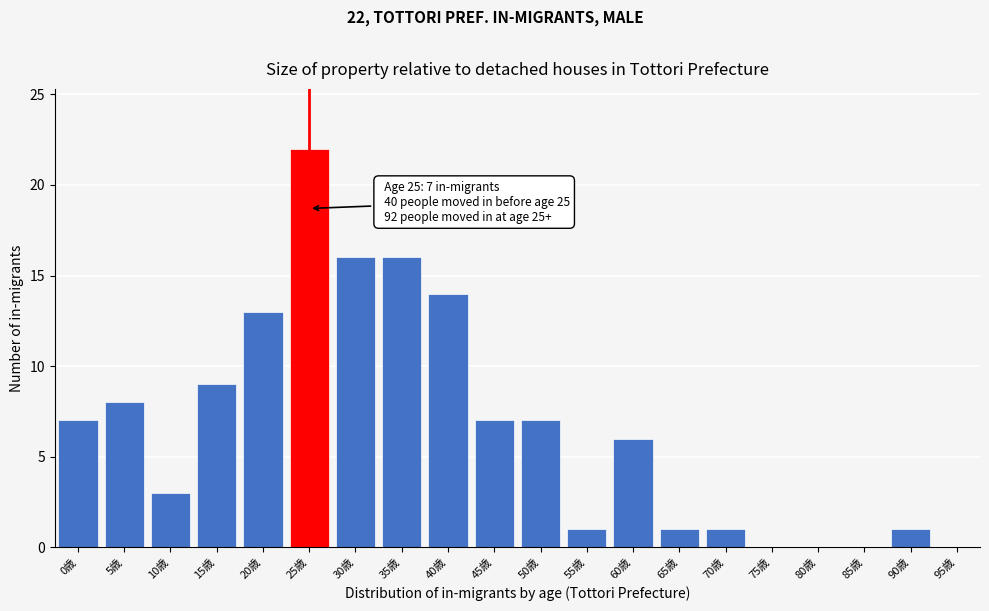

Reading right to left, transcribe all the data shown in this chart.

95歳=0	90歳=1	85歳=0	80歳=0	75歳=0	70歳=1	65歳=1	60歳=6	55歳=1	50歳=7	45歳=7	40歳=14	35歳=16	30歳=16	25歳=22	20歳=13	15歳=9	10歳=3	5歳=8	0歳=7